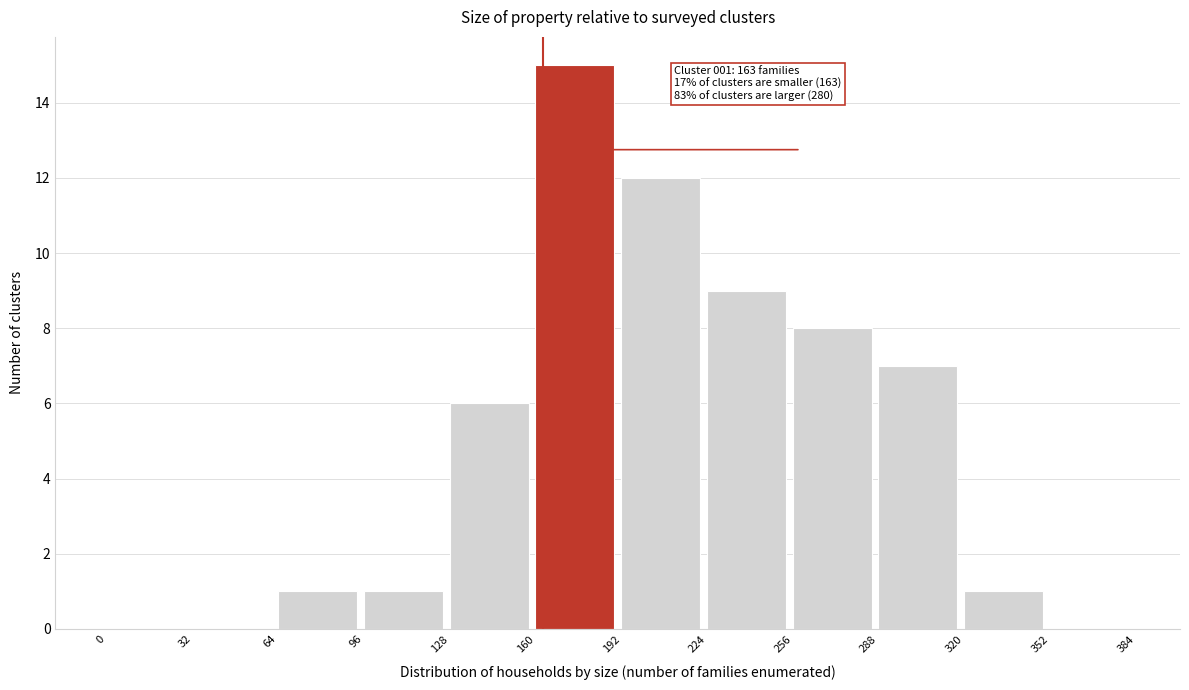

Which range on the x-axis has the tallest bar?

160 to 192